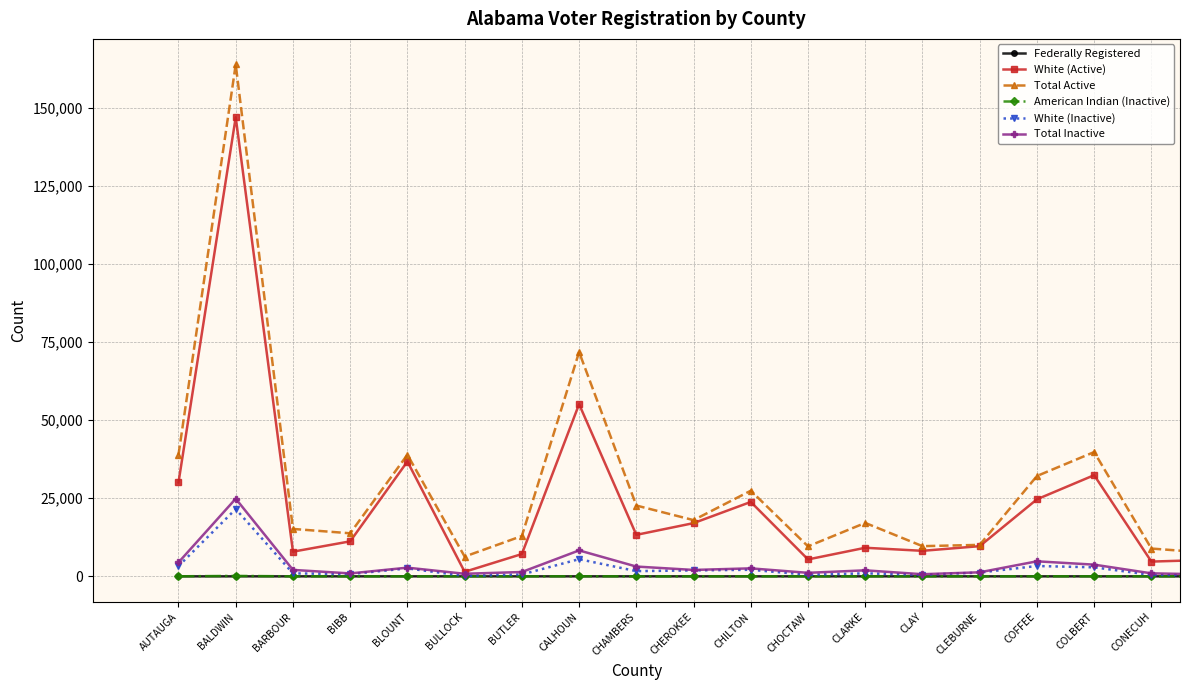

Which series has the largest range (max minus min)?

Total Active